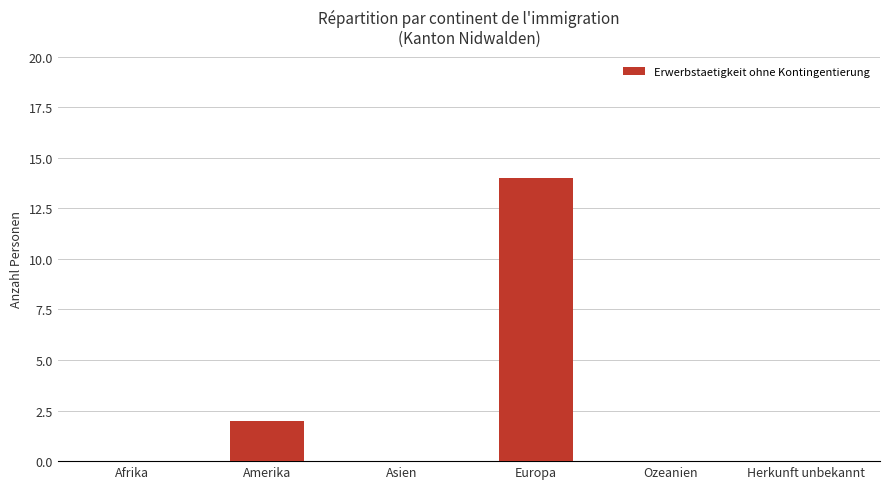

What is the sum of all values?

16